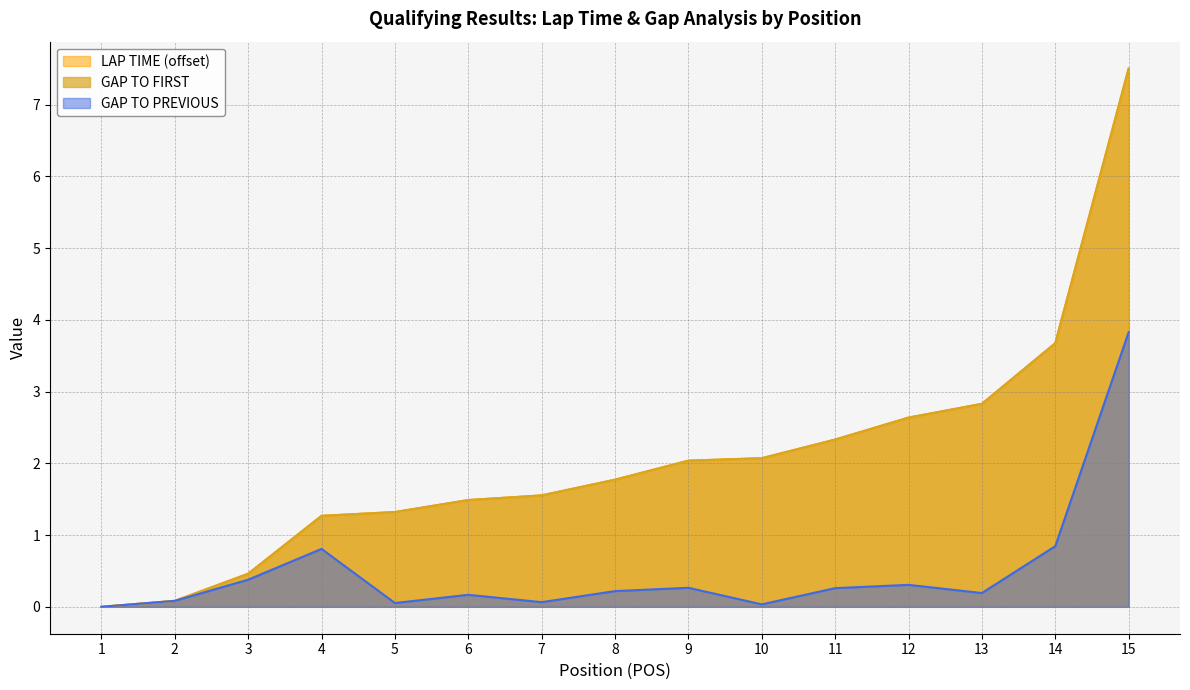

Reading left to right, what are all the values shown in this chart?

LAP TIME: 0.0	0.1	0.5	1.3	1.3	1.5	1.6	1.8	2.0	2.1	2.3	2.6	2.8	3.7	7.5
GAP TO FIRST: 0.0	0.1	0.5	1.3	1.3	1.5	1.6	1.8	2.0	2.1	2.3	2.6	2.8	3.7	7.5
GAP TO PREVIOUS: 0.0	0.1	0.4	0.8	0.1	0.2	0.1	0.2	0.3	0.0	0.3	0.3	0.2	0.8	3.8